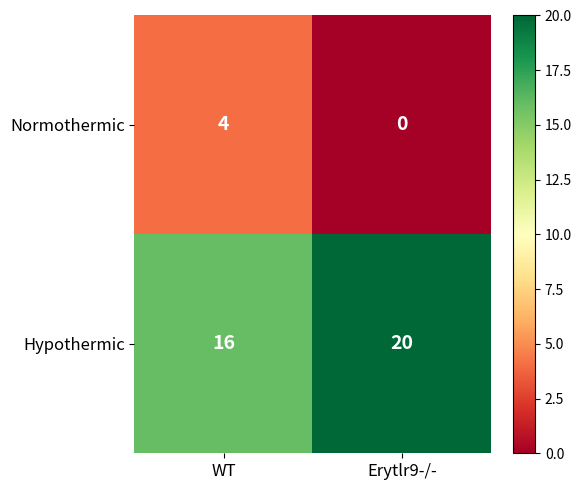

At Erytlr9-/-, list the series in order from smallest to largest.

Normothermic, Hypothermic